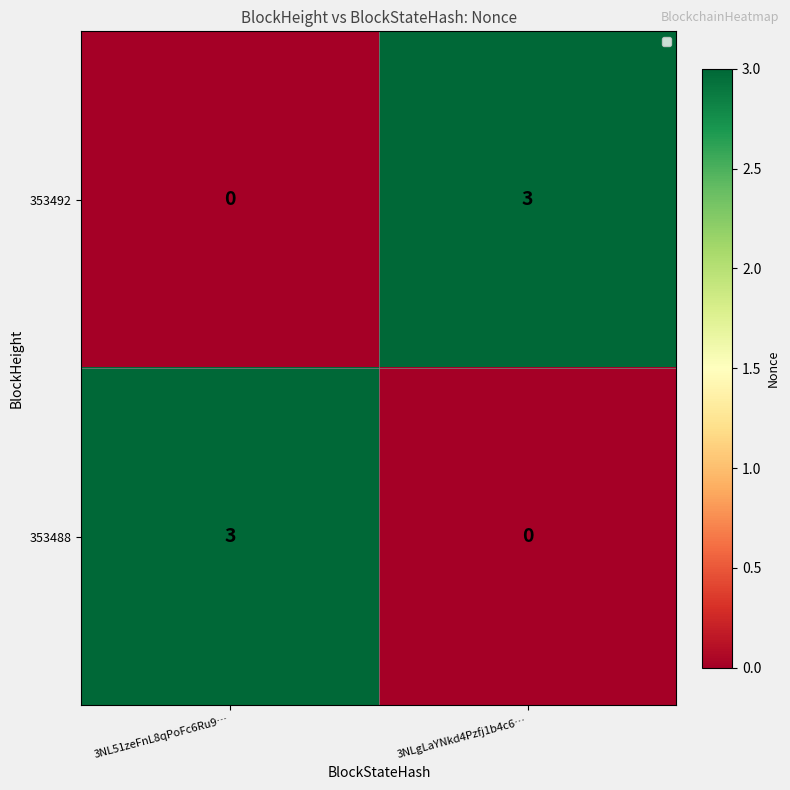

What is the spread (max minus min) of values at 3NLgLaYNkd4Pzfj1b4c6…?

3